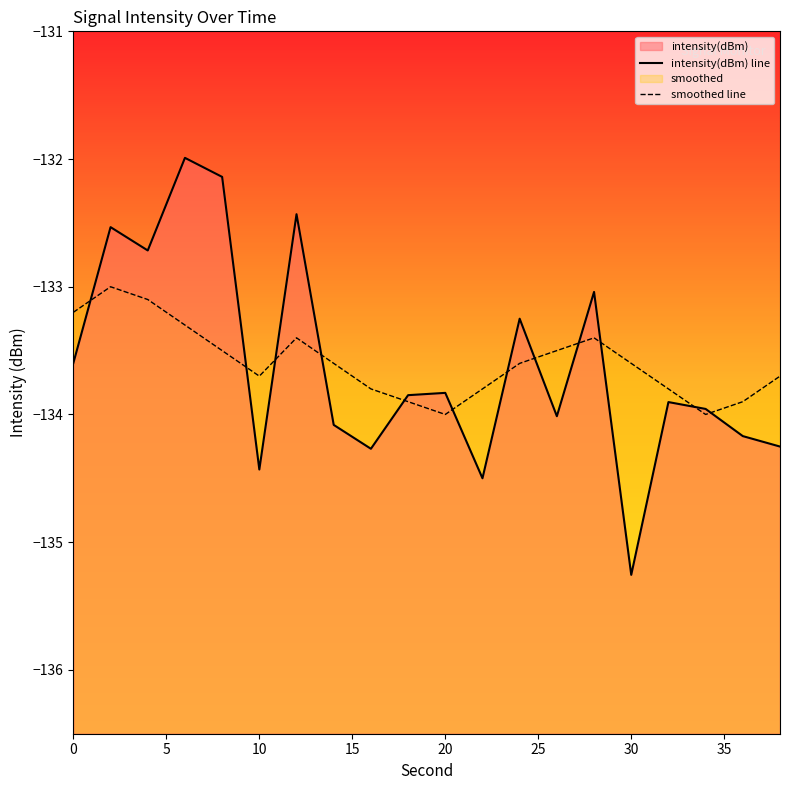

Rank the series by their maximum value, from highest to lowest.

intensity(dBm) line, smoothed line